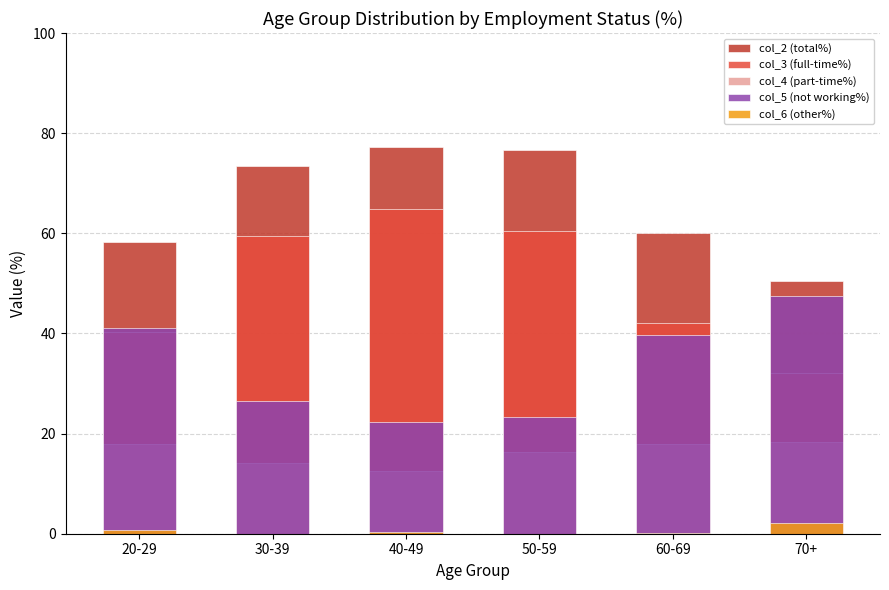

Rank the categories by col_3 (full-time%) value from highest to lowest.

40-49, 50-59, 30-39, 60-69, 20-29, 70+